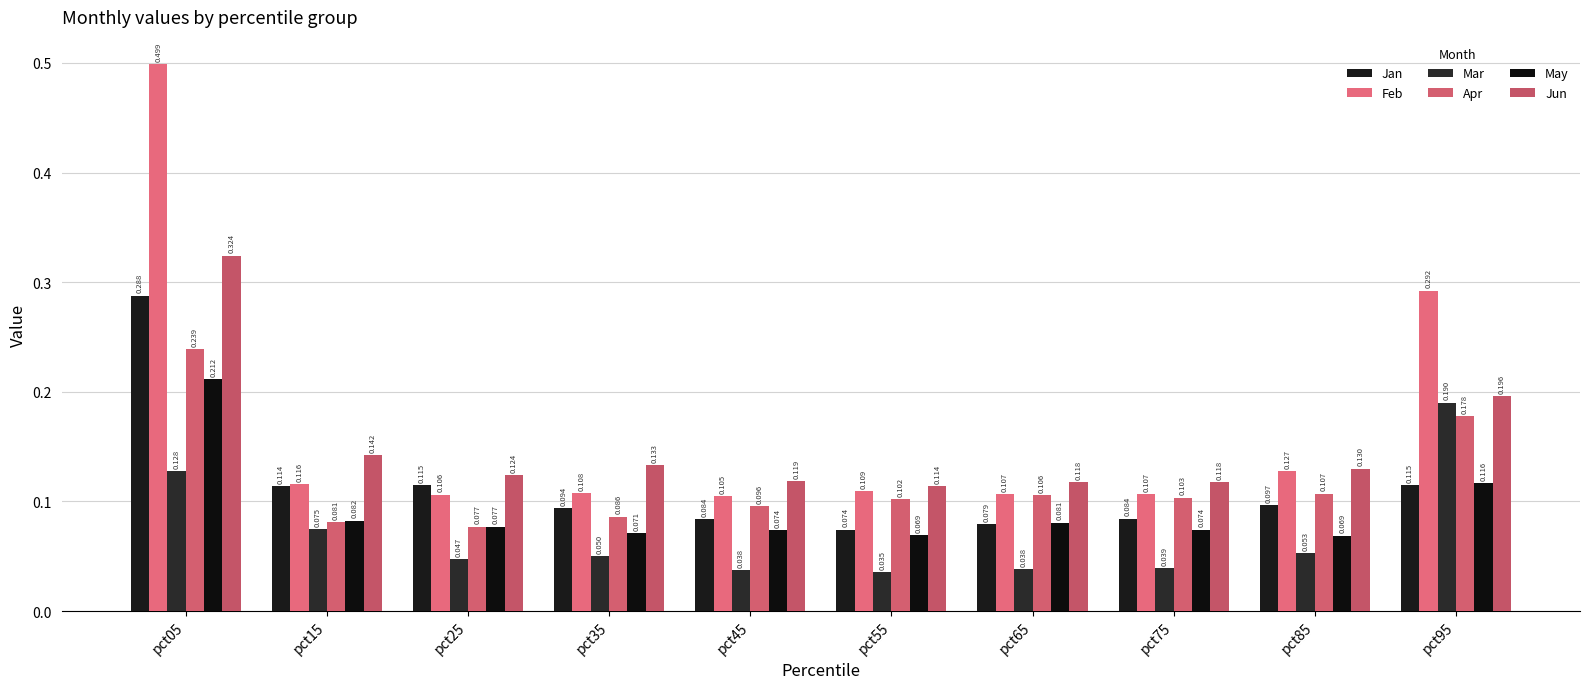

What is the difference between the maximum and minimum values in the Jan series?

0.2